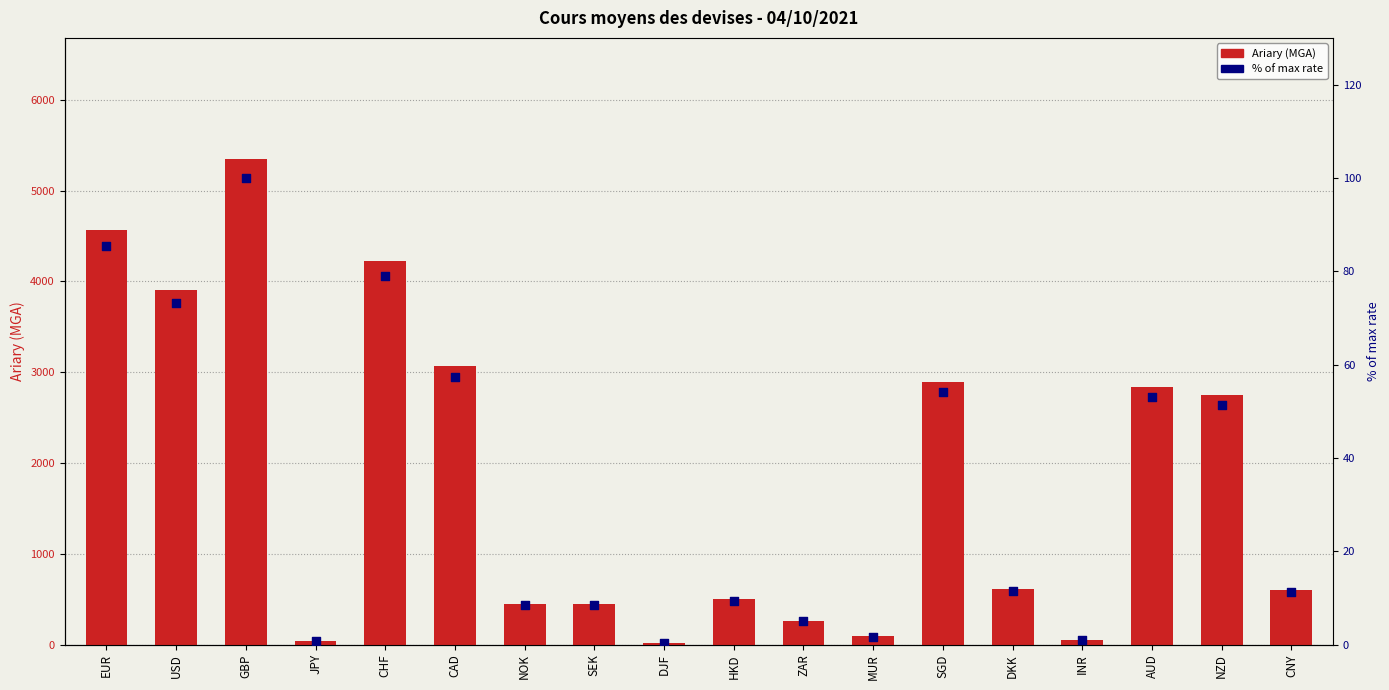

Is the value of % of max rate at AUD greater than the value of Ariary (MGA) at DKK?

No